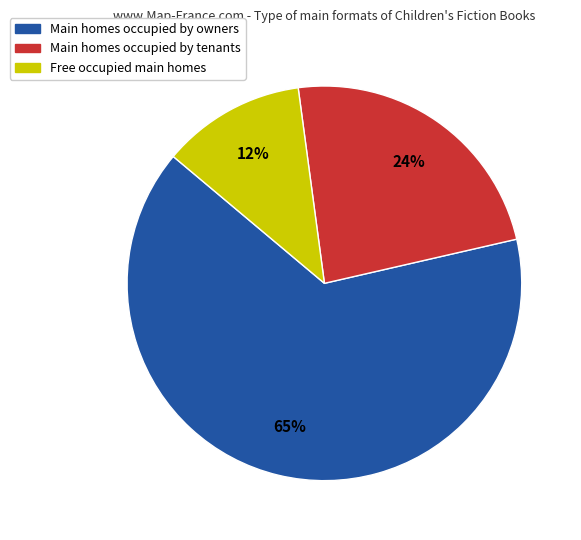

To the nearest percent, what is the average slice percentage?

33%